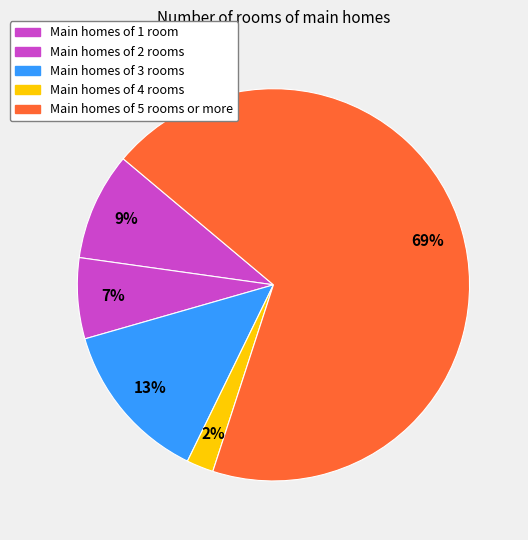

Which slice is the smallest?

Main homes of 4 rooms